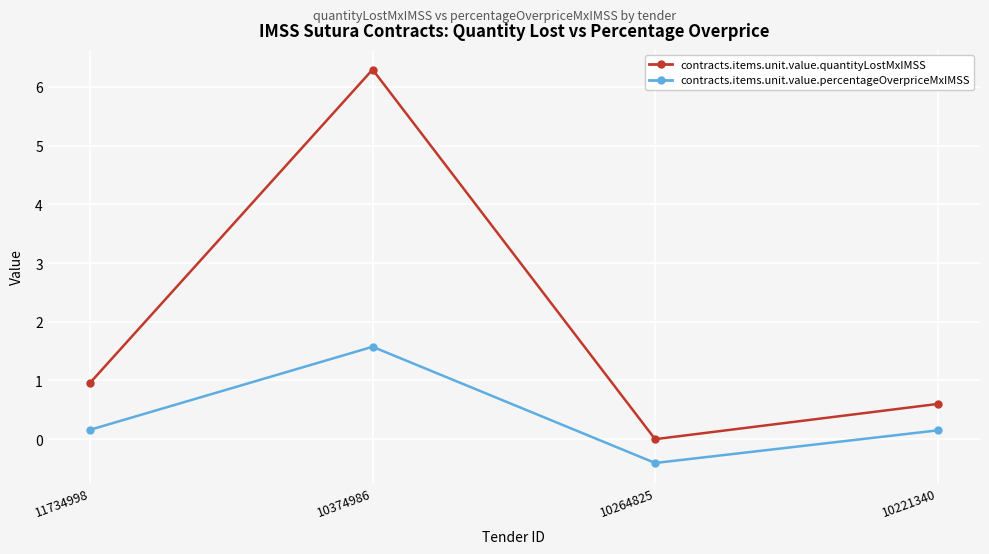

List the labels in order of contracts.items.unit.value.quantityLostMxIMSS value, largest first.

10374986, 11734998, 10221340, 10264825